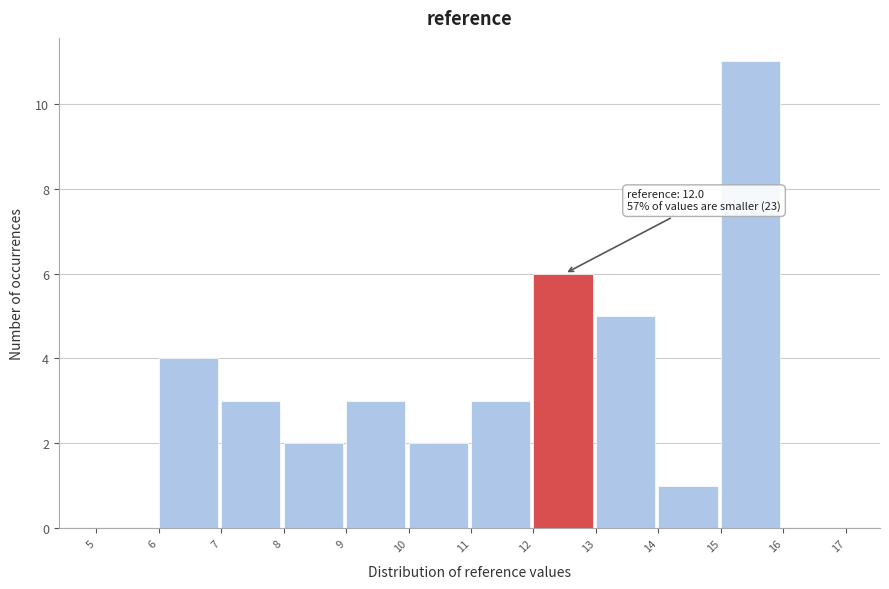

Over which range of the x-axis is the bar tallest?

15 to 16